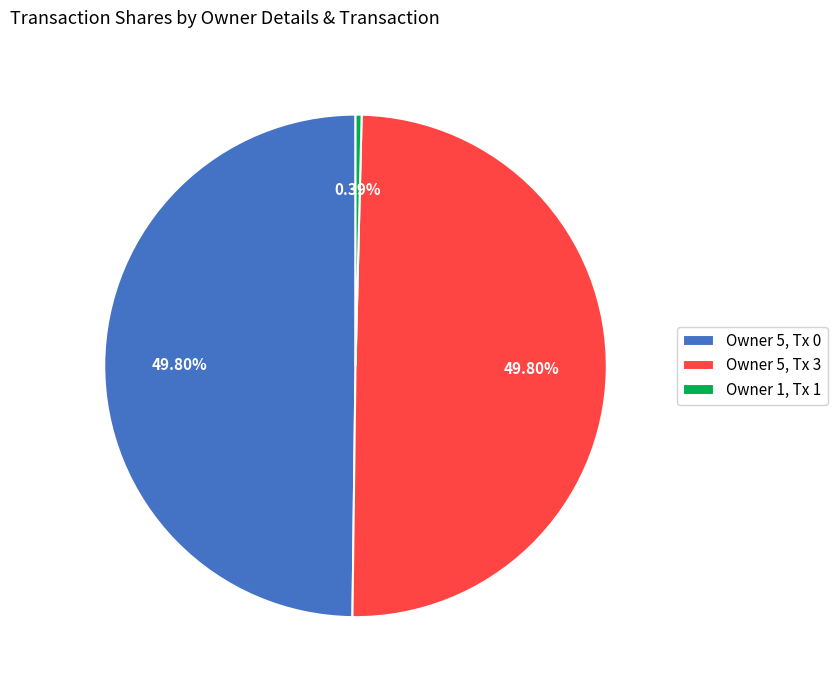

To the nearest percent, what is the average slice percentage?

33%